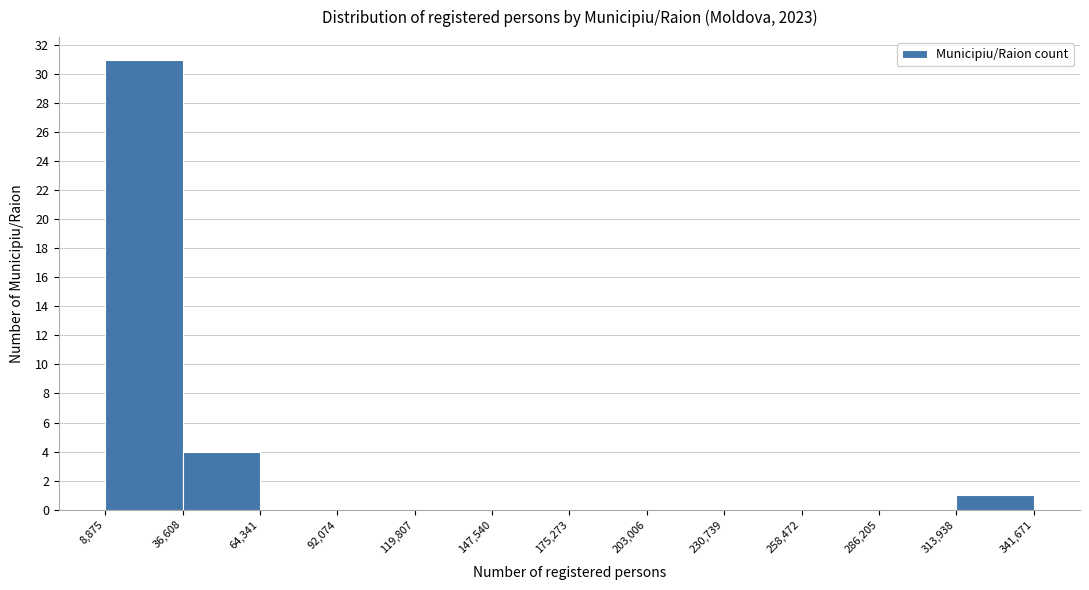

Reading left to right, list every bar in this chart as the range it spans on the x-axis followed by its height. The values are not printed on the chart, so give them approximately, as read against the axis.

8,875 to 36,608: 31
36,608 to 64,341: 4
64,341 to 92,074: 0
92,074 to 119,807: 0
119,807 to 147,540: 0
147,540 to 175,273: 0
175,273 to 203,006: 0
203,006 to 230,739: 0
230,739 to 258,472: 0
258,472 to 286,205: 0
286,205 to 313,938: 0
313,938 to 341,671: 1